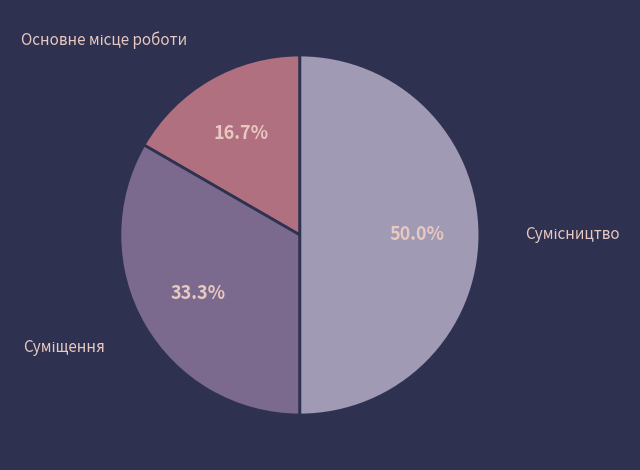

To the nearest percent, what is the combined percentage of Основне місце роботи and Сумісництво?

67%